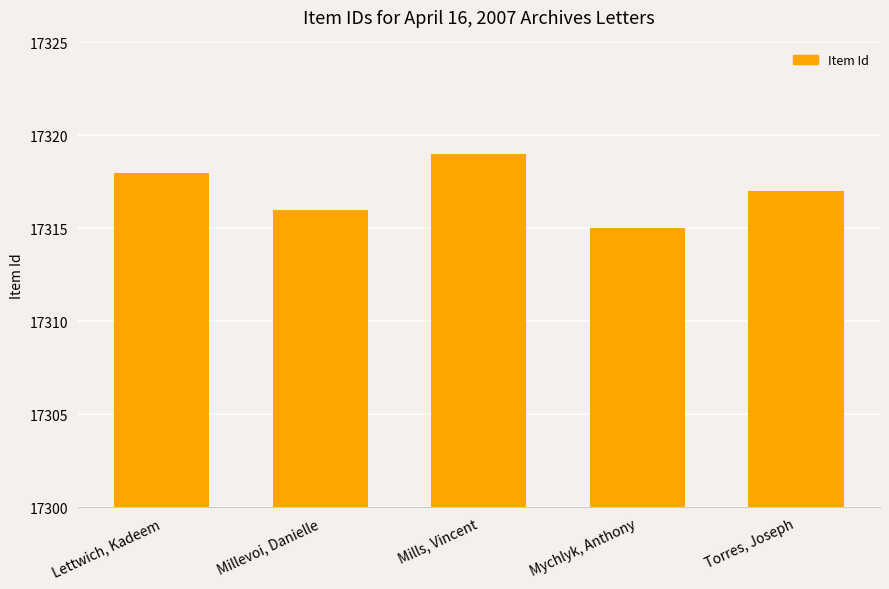

Reading left to right, transcribe all the data shown in this chart.

Lettwich, Kadeem=17318	Millevoi, Danielle=17316	Mills, Vincent=17319	Mychlyk, Anthony=17315	Torres, Joseph=17317